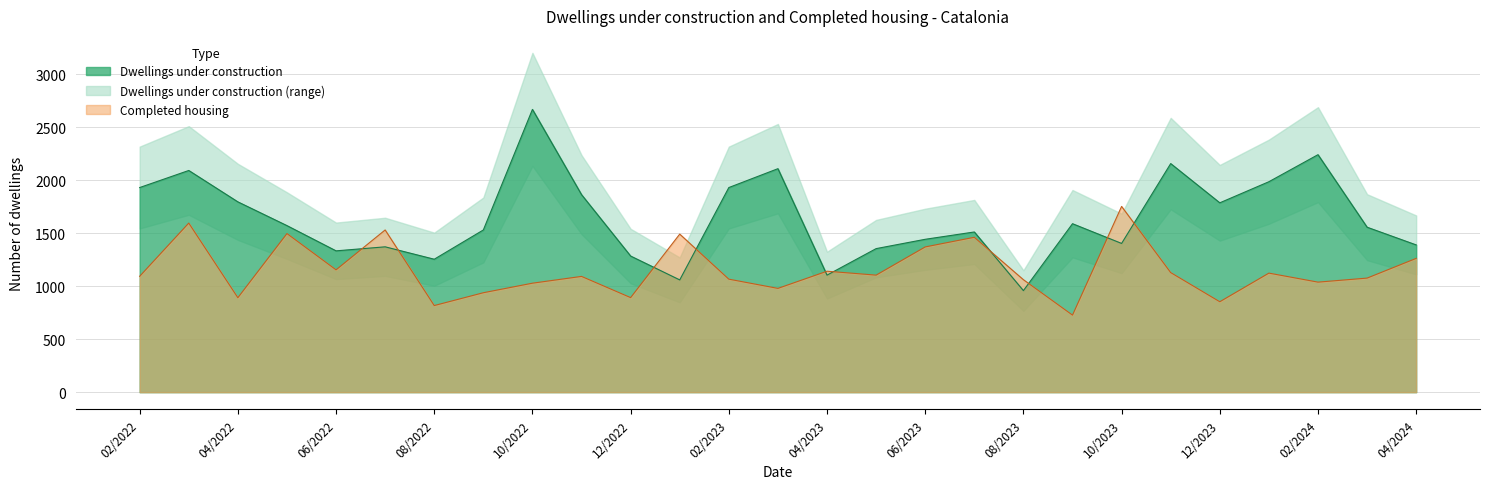

True or false: Completed housing has more than 1 points higher than both neighbors.

True